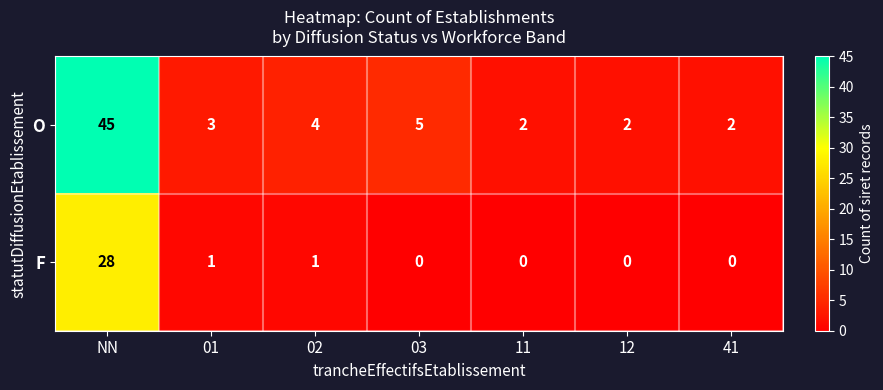

At how many categories does at least one series exceed 35?

1